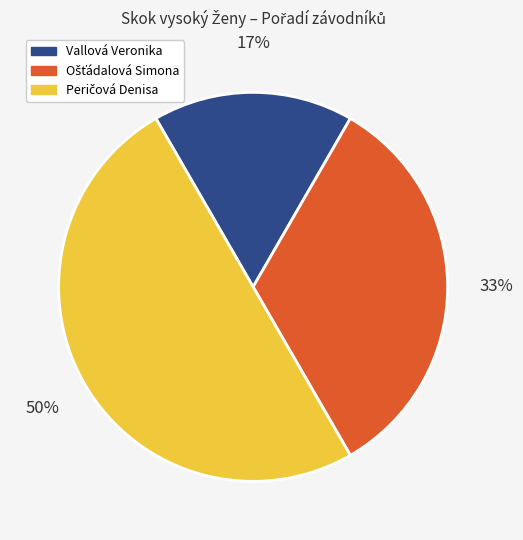

Count the number of slices in the pie.

3